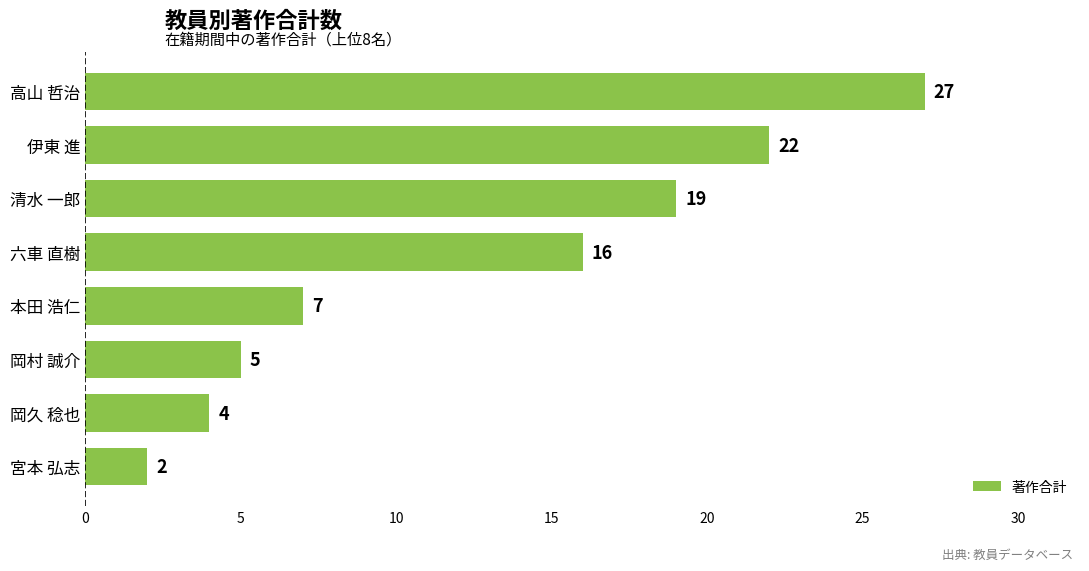

The value at 本田 浩仁 is 7. True or false?

True